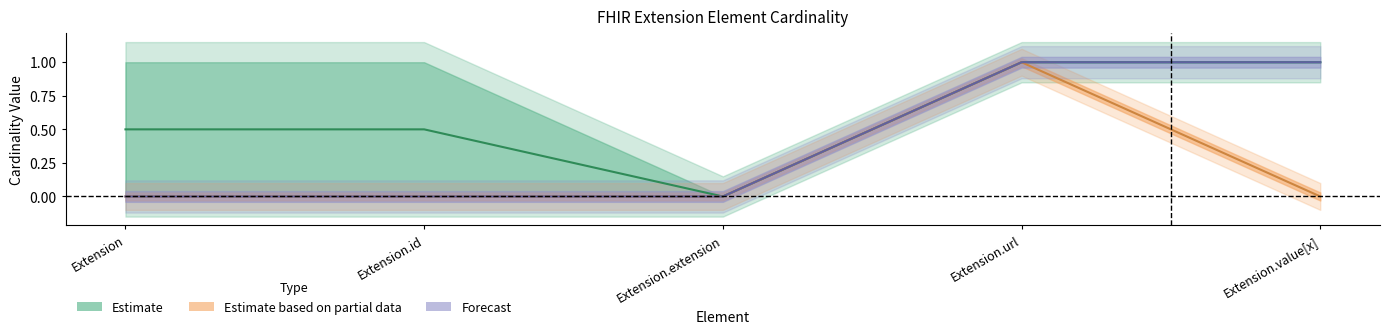

True or false: Min has more than 2 interior local peaks.

False